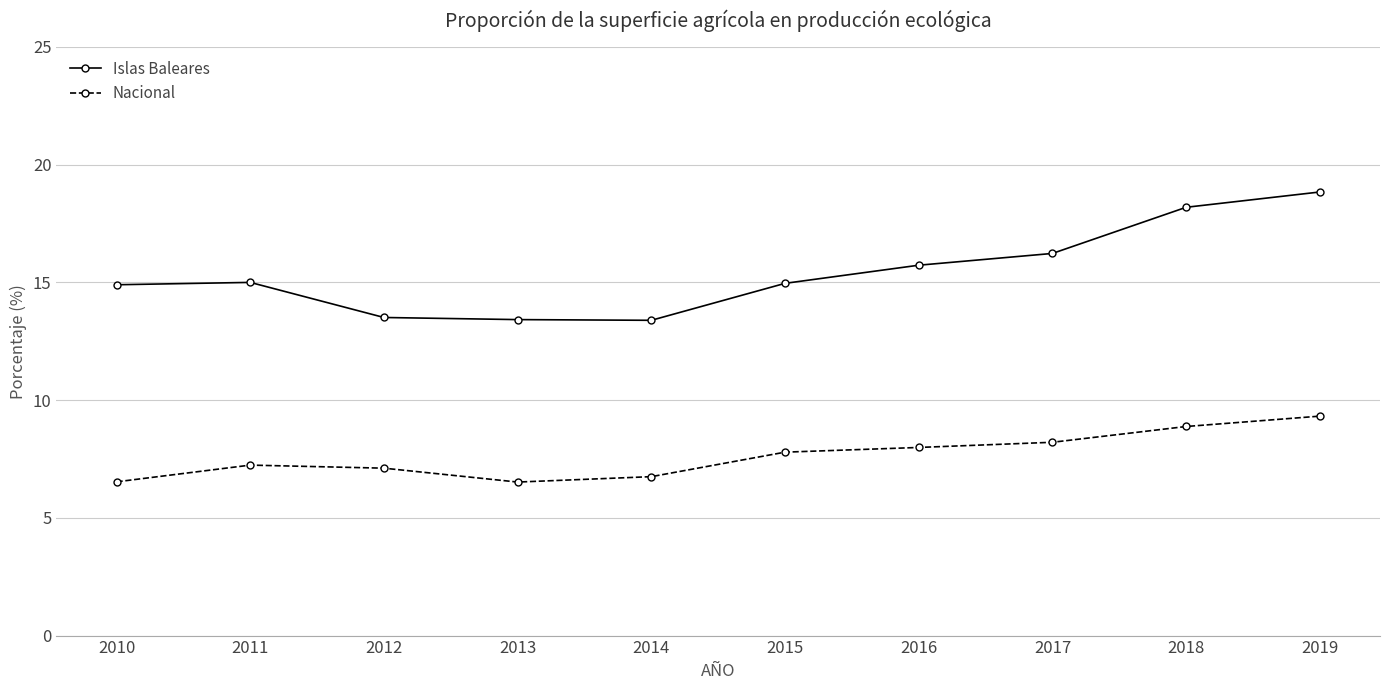

The Nacional series shows 9.3 at 2019. True or false?

True